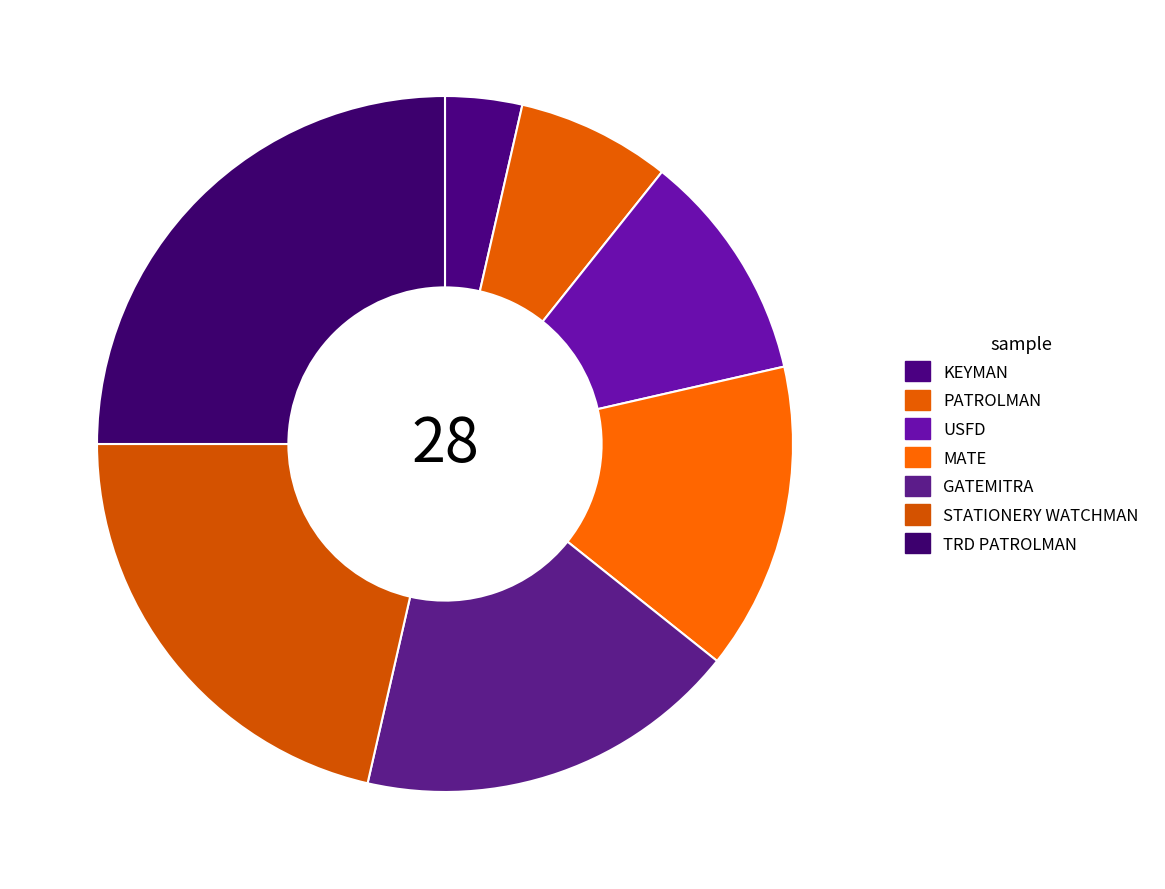

Is there a majority slice in this chart?

No